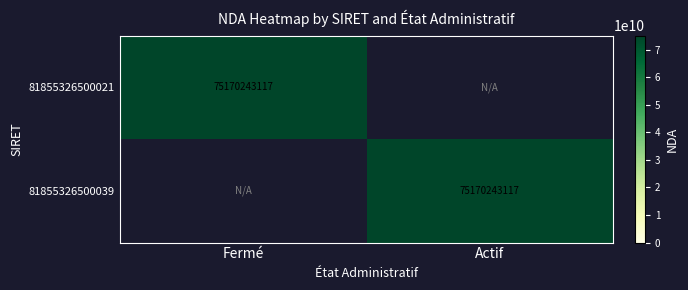

Is it true that 81855326500039 equals 37184608804 at Actif?

False